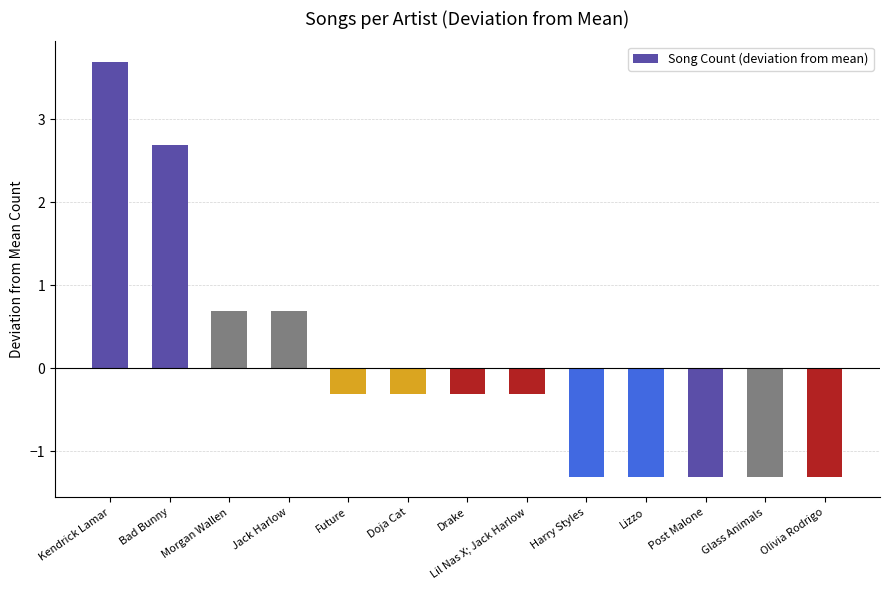

What is the change in value from Morgan Wallen to Lizzo?

-2.0